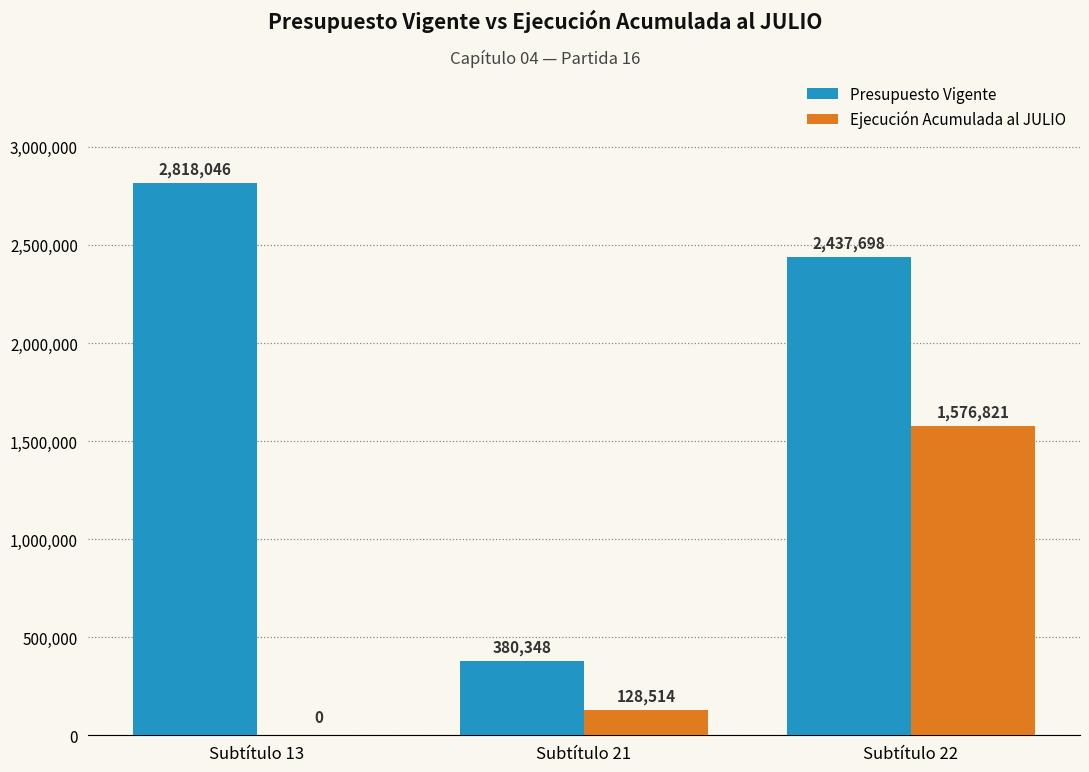

Between Subtítulo 21 and Subtítulo 22, which series saw the biggest shift?

Presupuesto Vigente